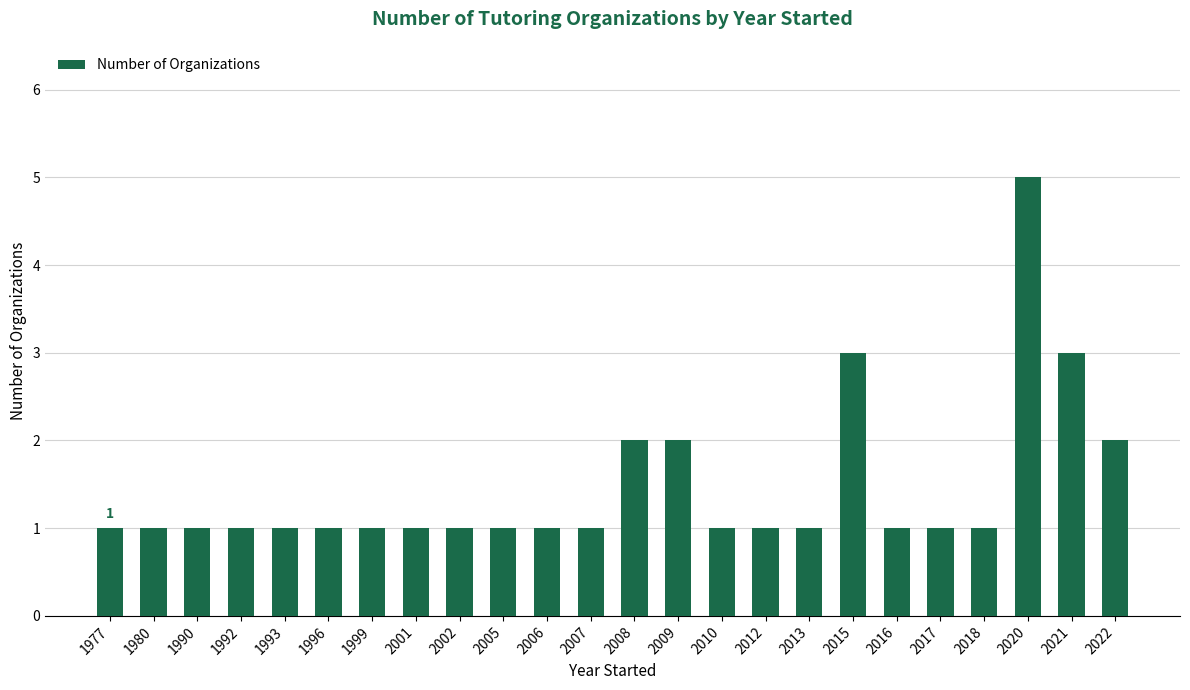

At which category does the chart reach its peak across all series?

2020